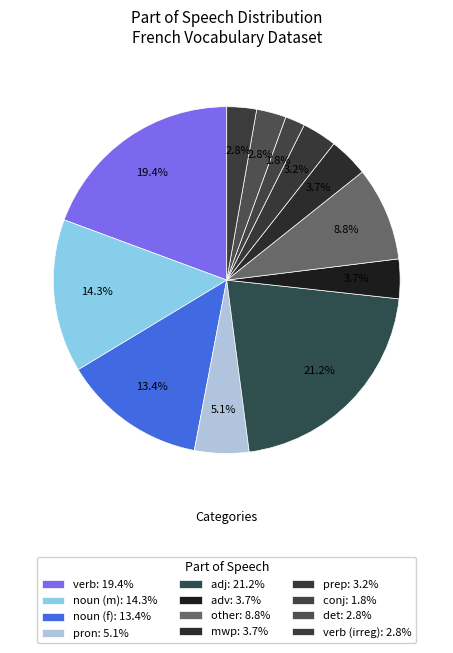

Rank the categories by value from highest to lowest.

adj, verb, noun (m), noun (f), other, pron, adv, mwp, prep, det, verb (irreg), conj